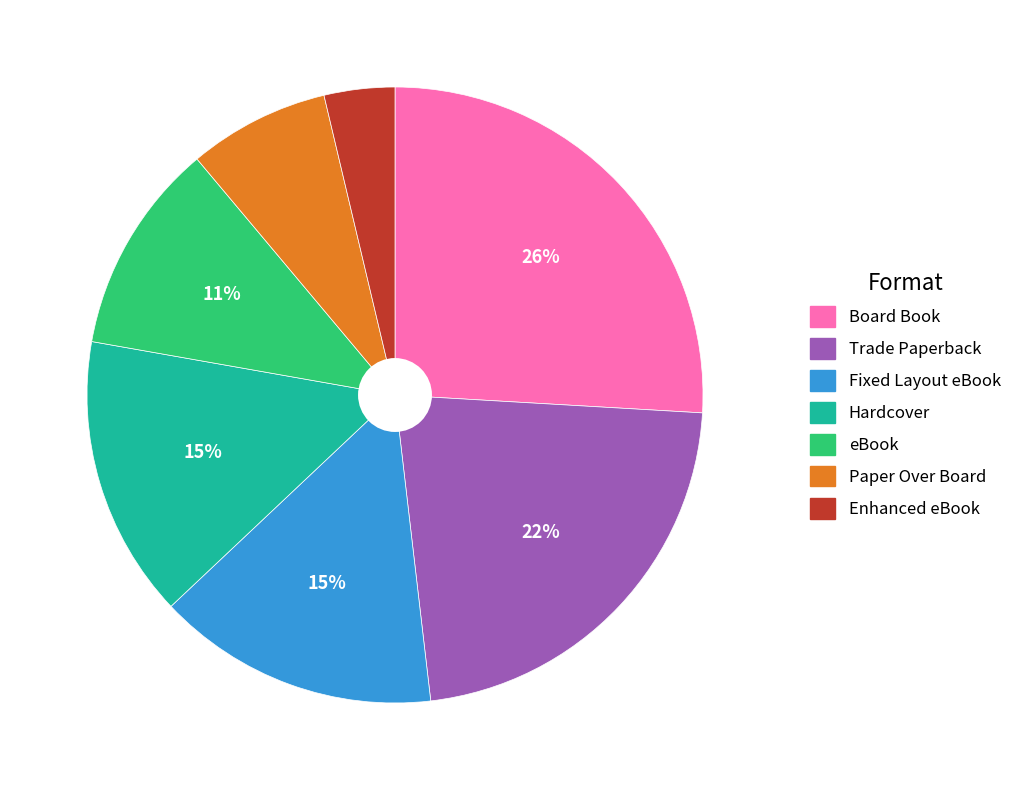

Does Trade Paperback account for over 50% of the chart?

No